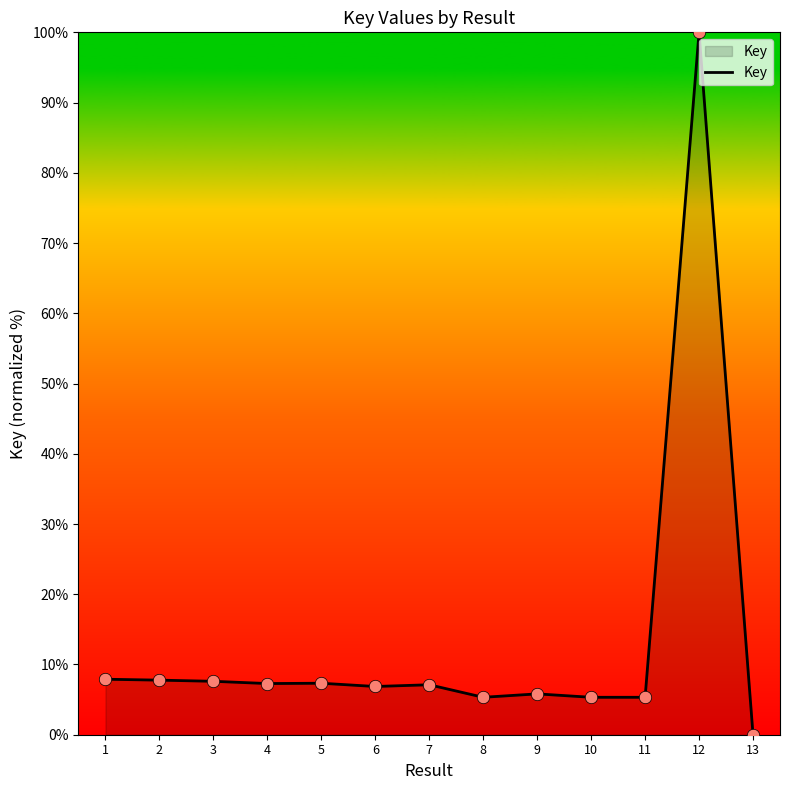

Which has a higher value, 10 or 1?

1